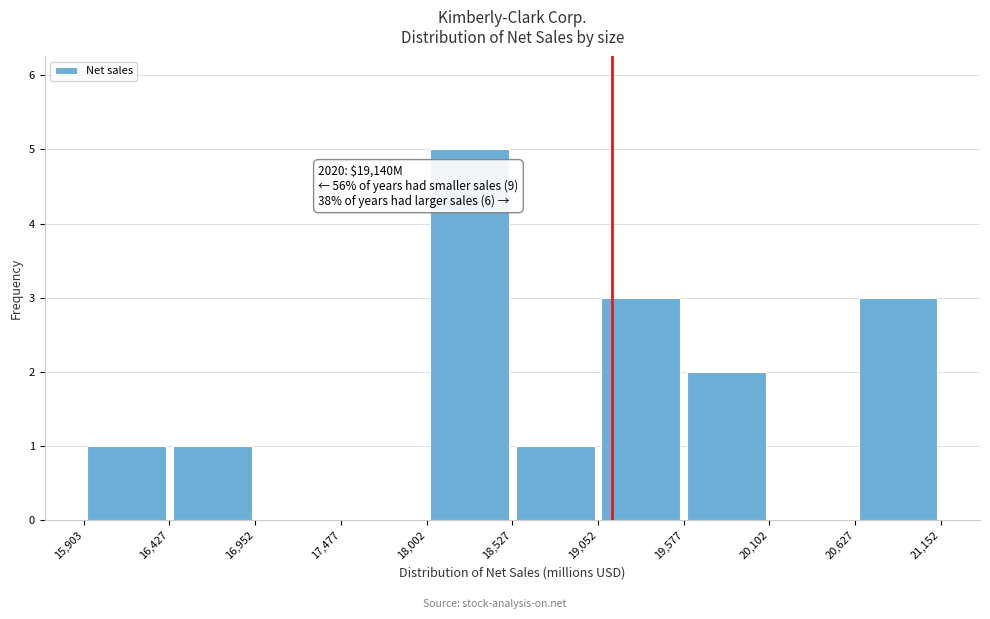

Which range on the x-axis has the tallest bar?

18,002 to 18,527